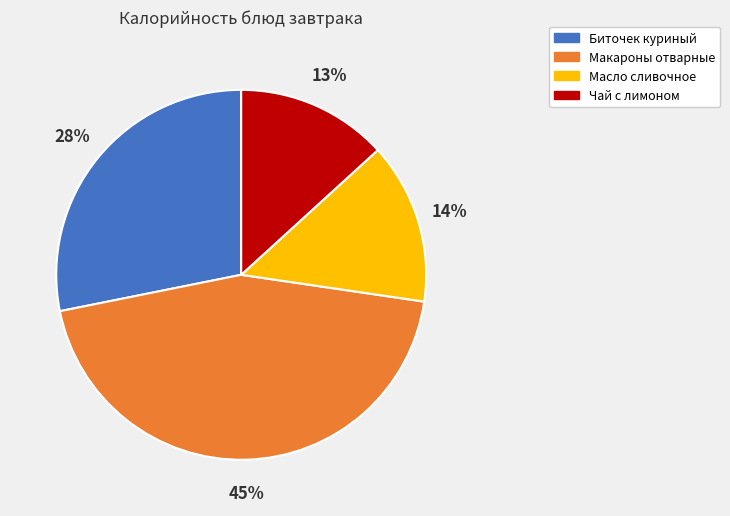

Does Биточек куриный account for over 50% of the chart?

No